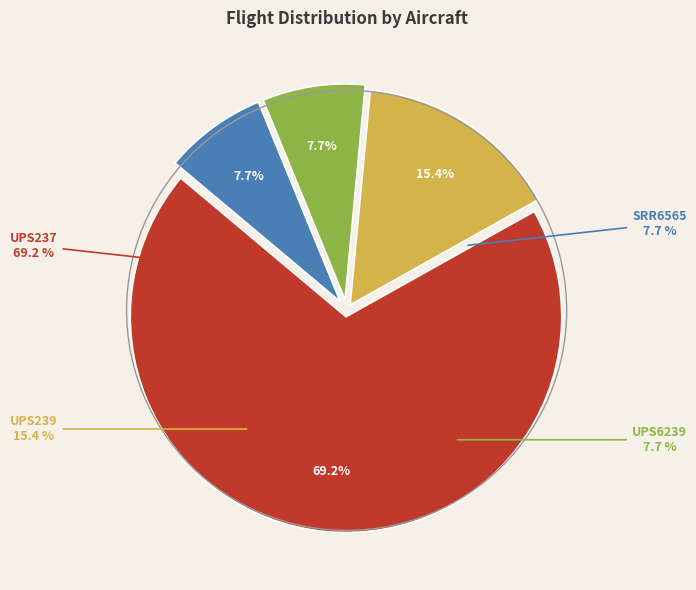

Combined, do UPS237 and SRR6565 account for over 50%?

Yes